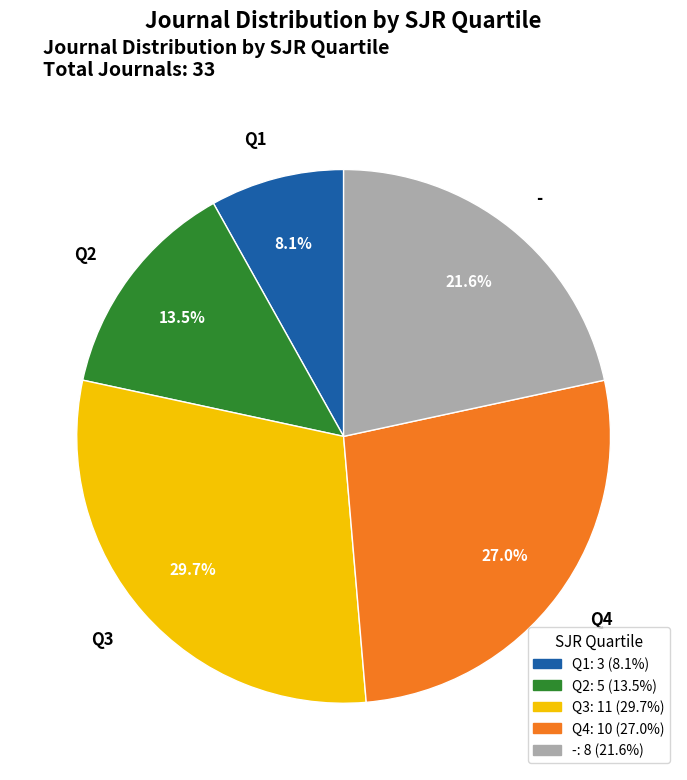

The Q4 slice represents 27% of the pie. True or false?

True